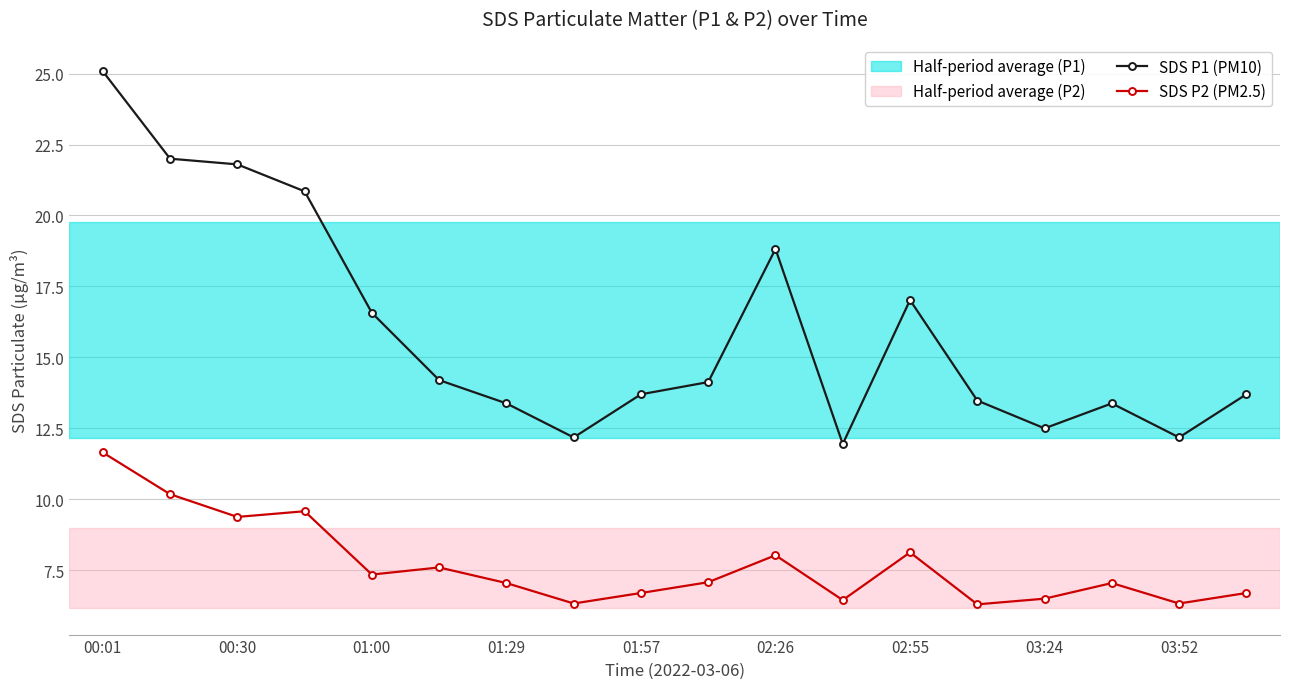

What is the value of the SDS P2 (PM2.5) point at the 10th from the left?

7.1